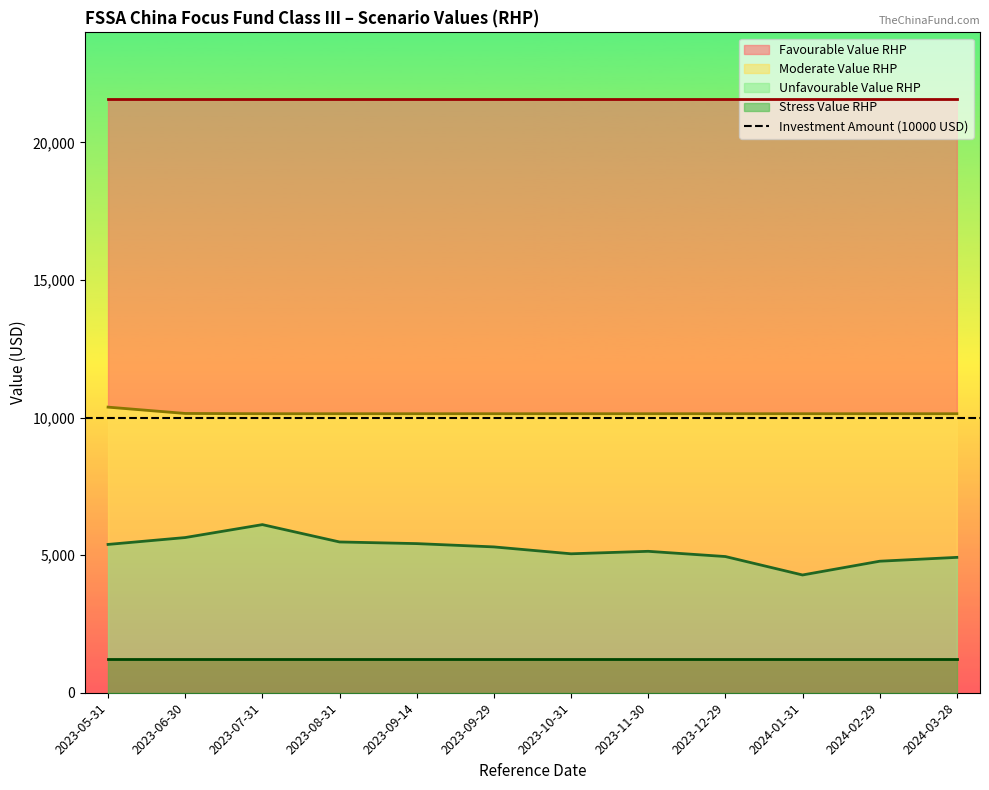

Which series has the widest spread of values?

Unfavourable Value RHP